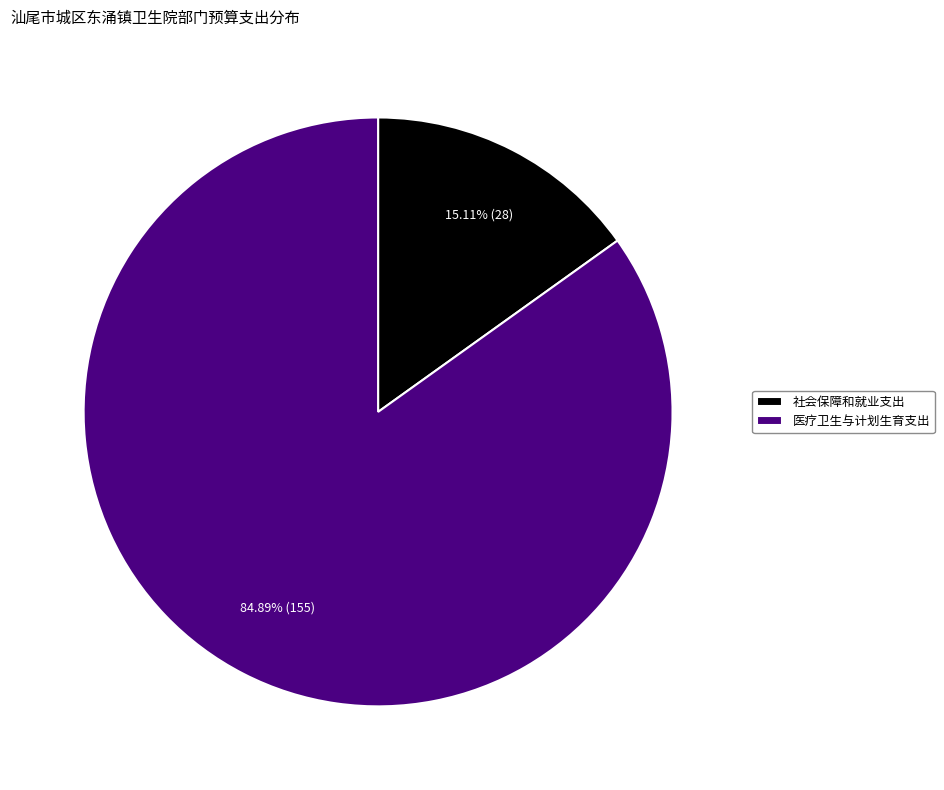

Which category has the biggest portion of the pie?

医疗卫生与计划生育支出